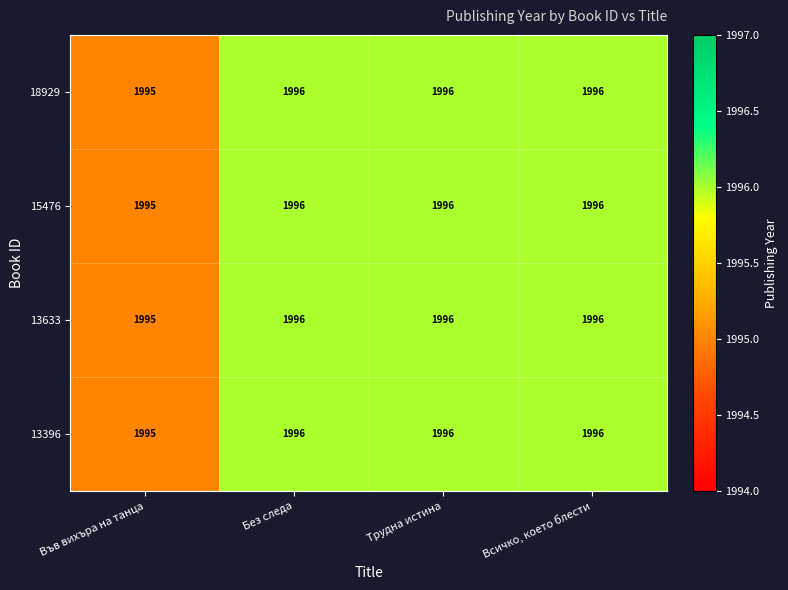

What is the lowest value of the 15476 series?

1995